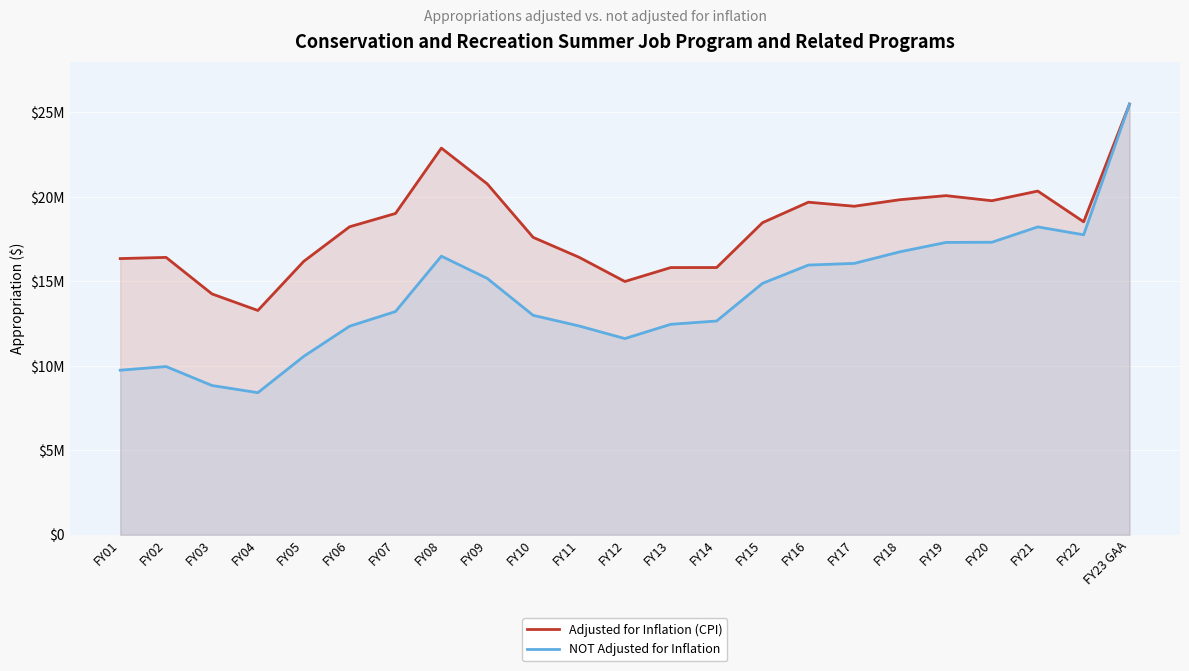

Which category has the highest value in the Adjusted for Inflation (CPI) series?

FY23 GAA